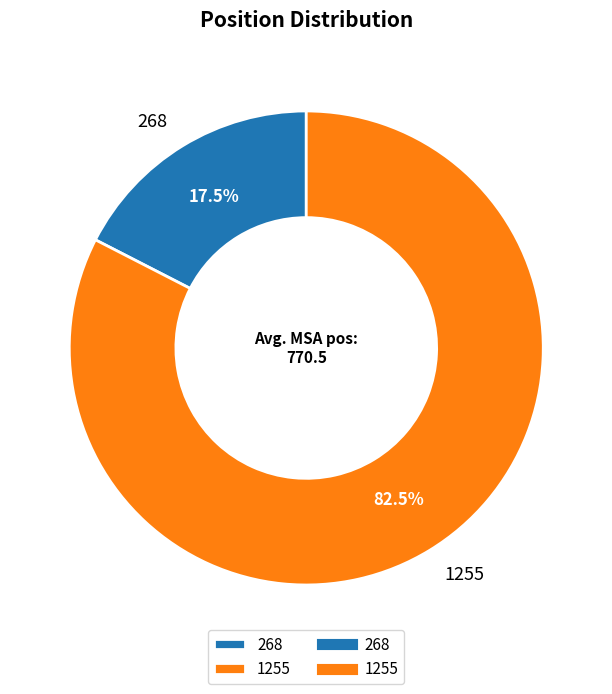

What is the smallest slice in the pie chart?

268